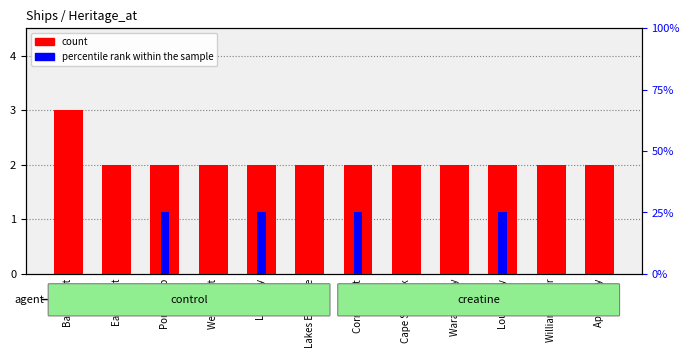

Between Lady Bay and East Coast, which is larger?

Lady Bay